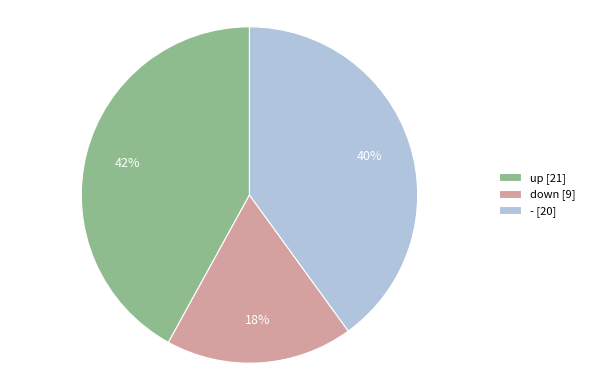

Is it true that - is 40% of the pie?

True